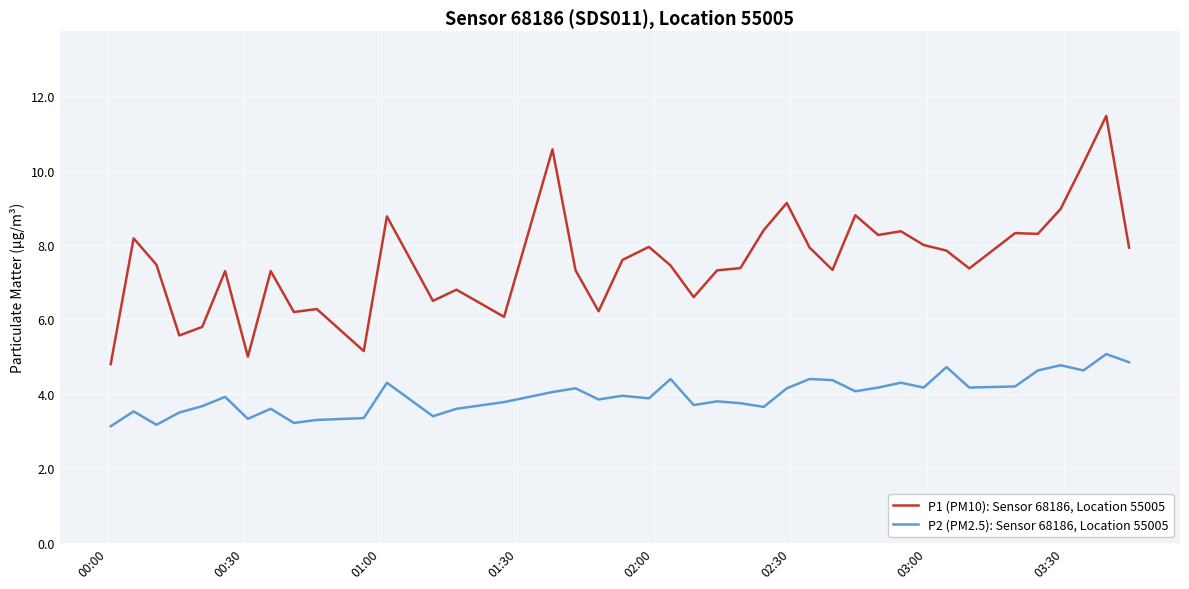

True or false: P2 (PM2.5): Sensor 68186, Location 55005 and P1 (PM10): Sensor 68186, Location 55005 cross at least once.

False